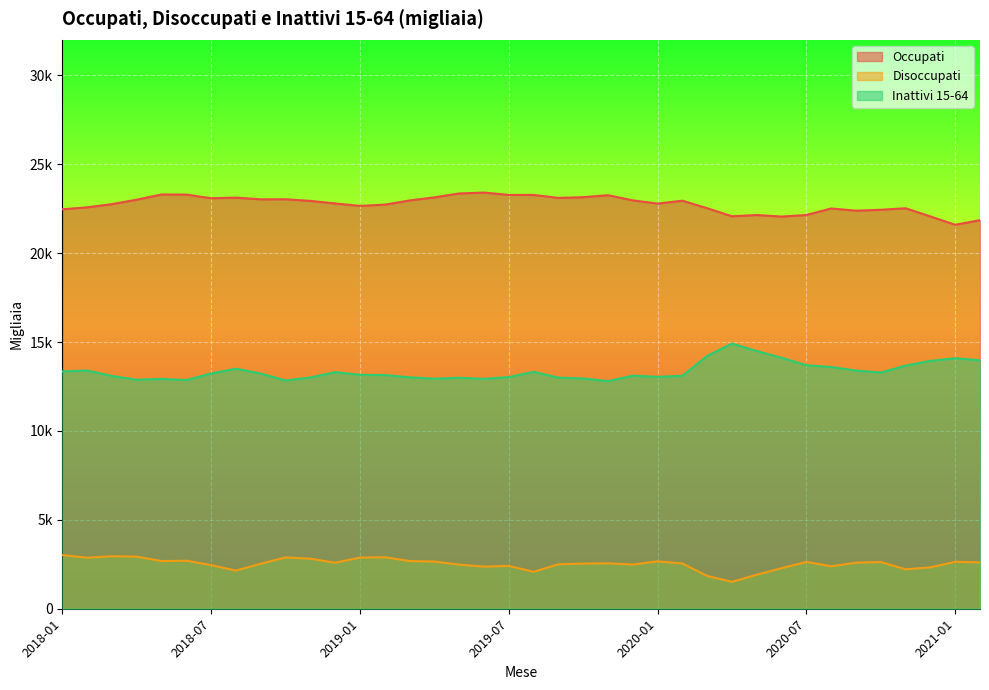

True or false: Occupati and Disoccupati intersect in this chart.

False